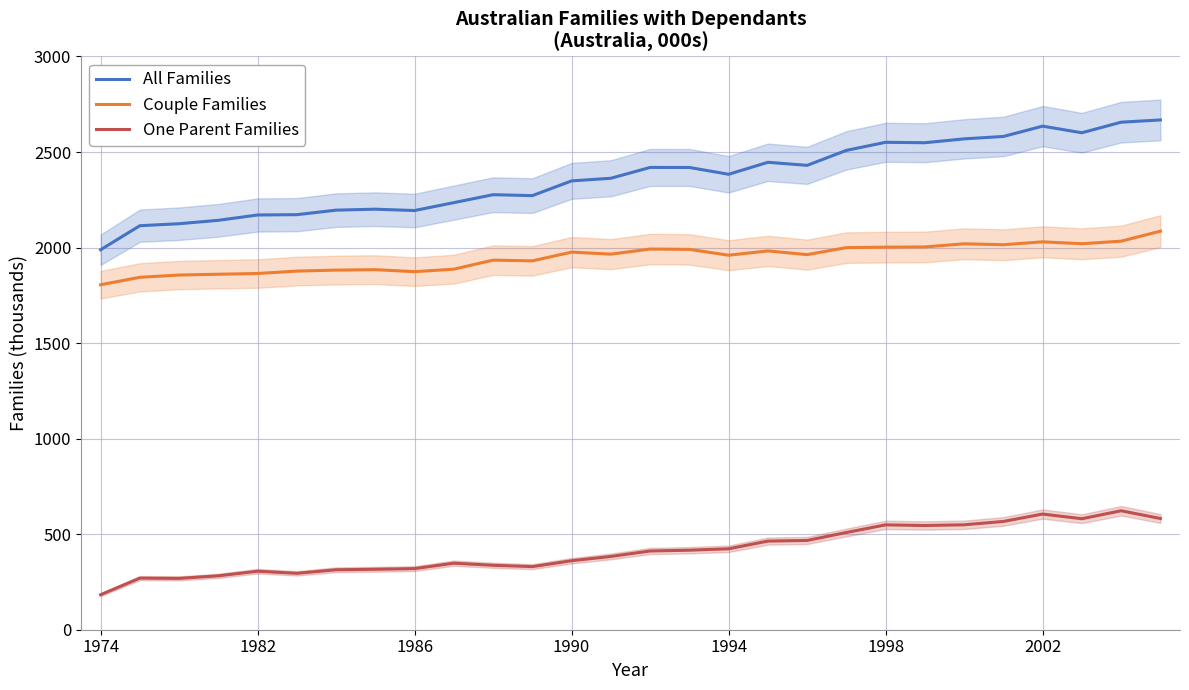

True or false: All Families and One Parent Families cross at least once.

False